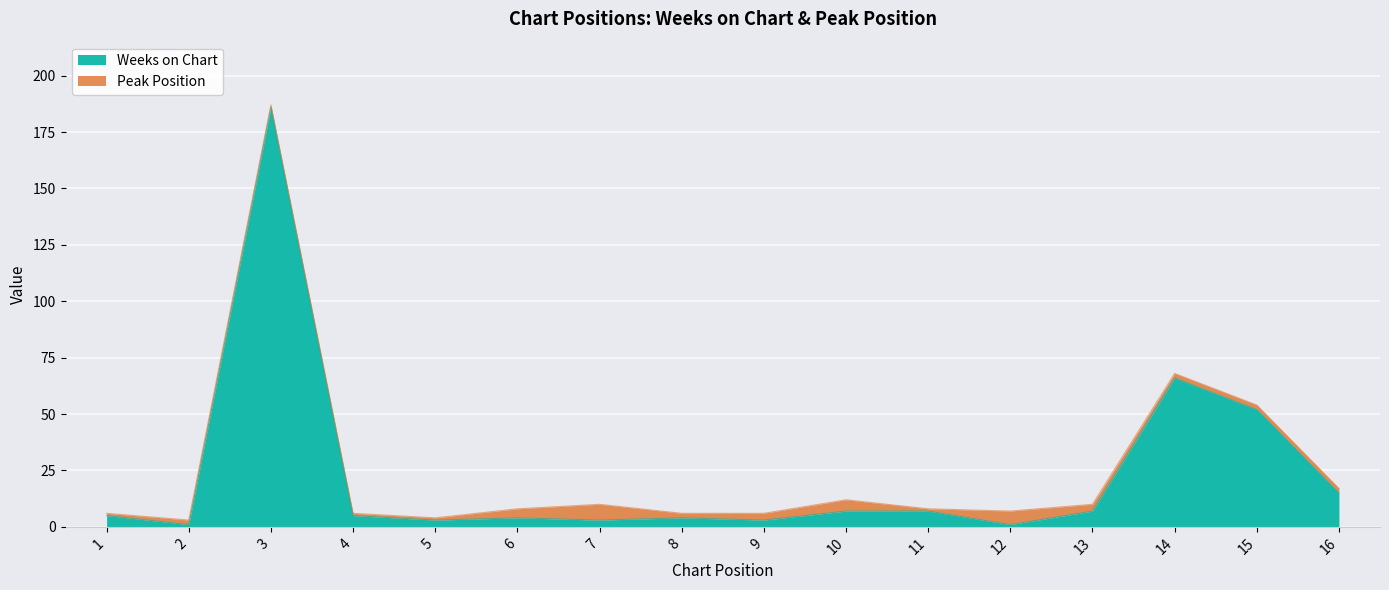

At which category does the chart reach its minimum across all series?

2